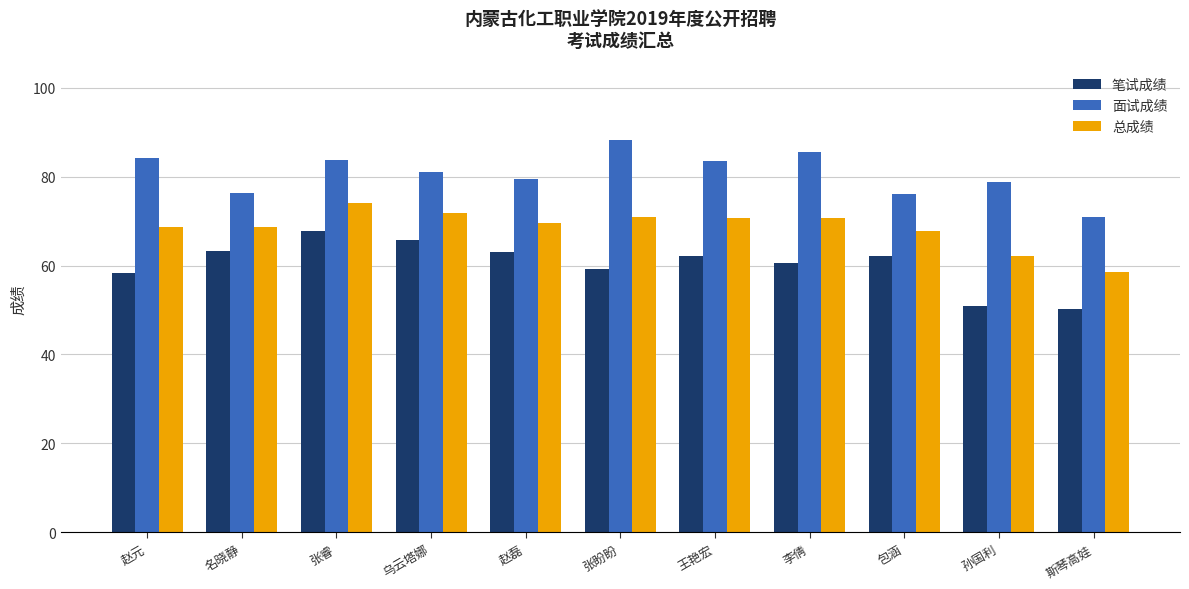

Between 名晓静 and 乌云塔娜, which series saw the biggest shift?

面试成绩